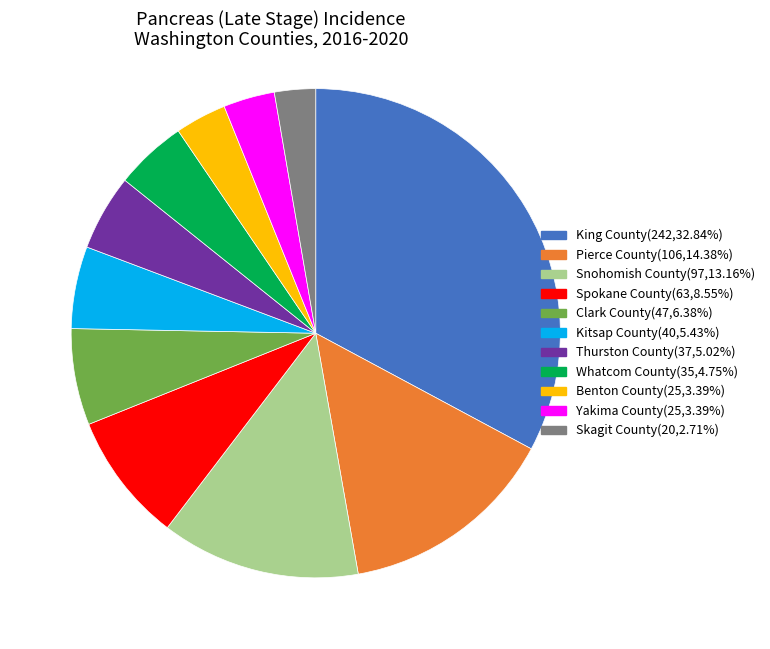

Which slice is the largest?

King County